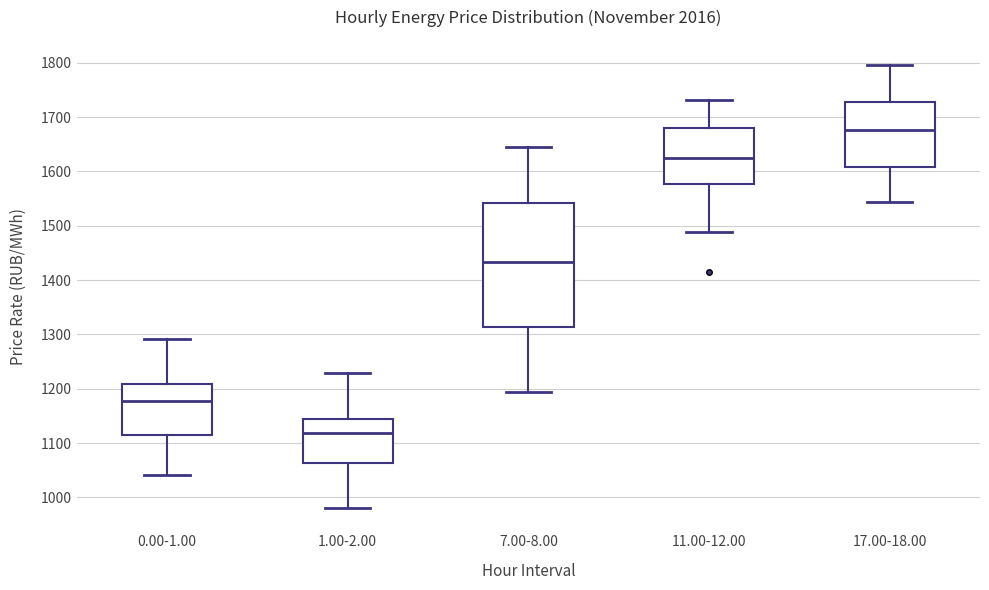

Where does the upper whisker of the box for 17.00-18.00 end on the y-axis? The values are not printed on the chart, so give them approximately, as read against the axis.

1800